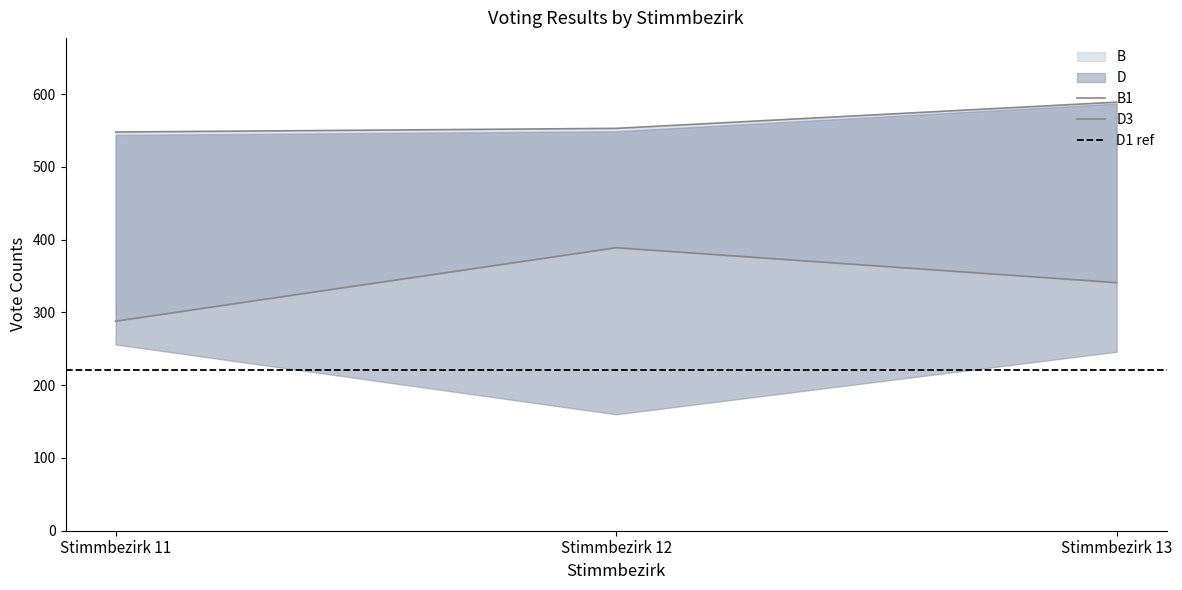

Does the chart display data point markers on the line(s)?

No